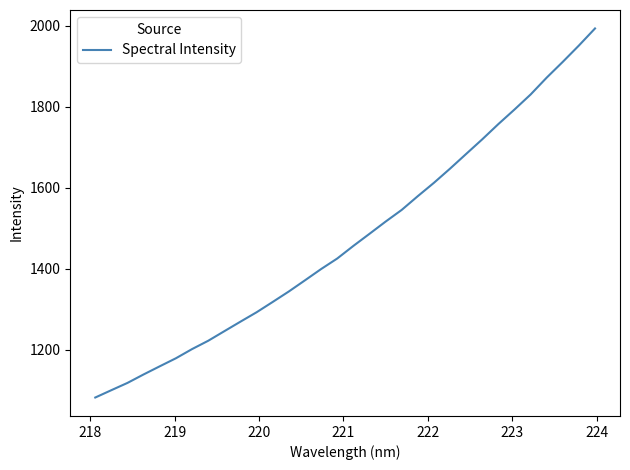

What is the difference between the maximum and minimum values?

912.3